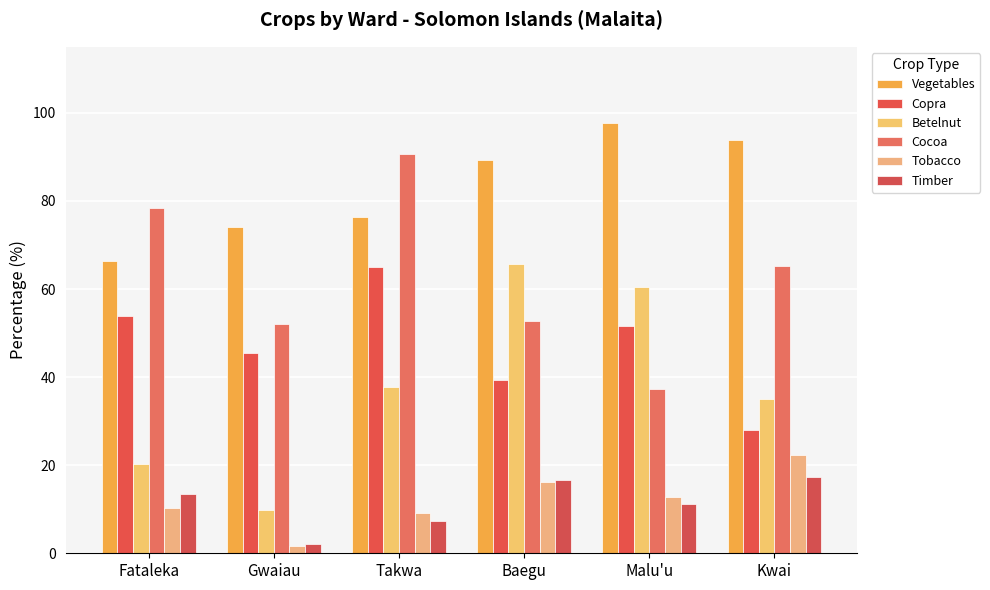

Is the value of Vegetables at Malu'u greater than the value of Timber at Malu'u?

Yes